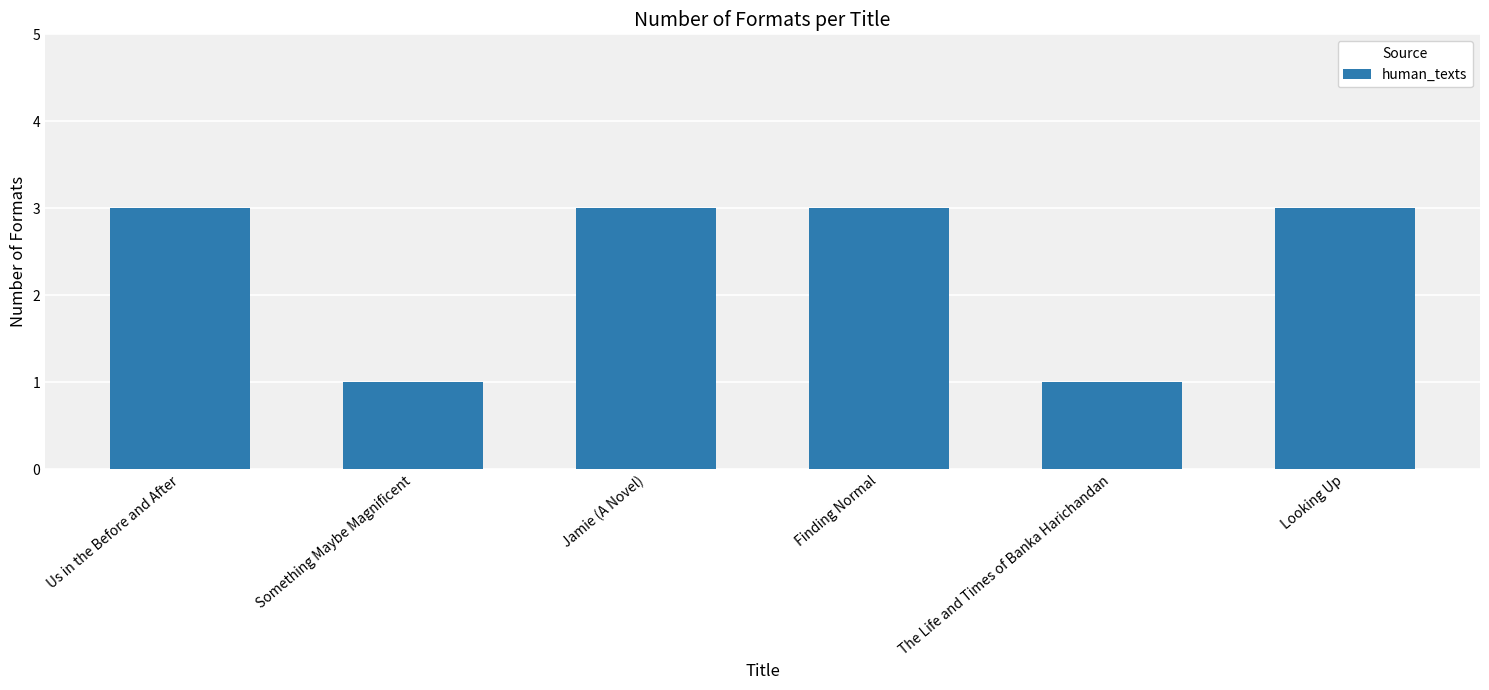

What is the greatest value displayed?

3